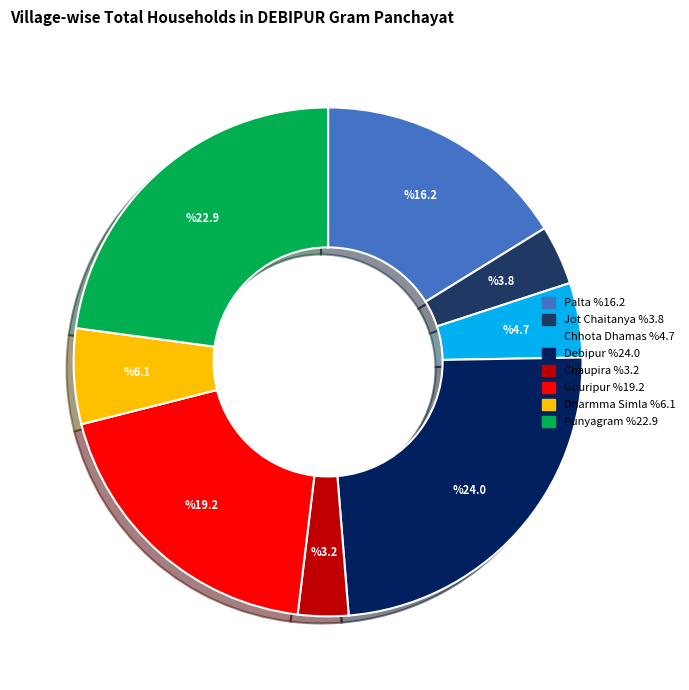

What is the ratio of the value at Chaupira to the value at Palta?

0.2